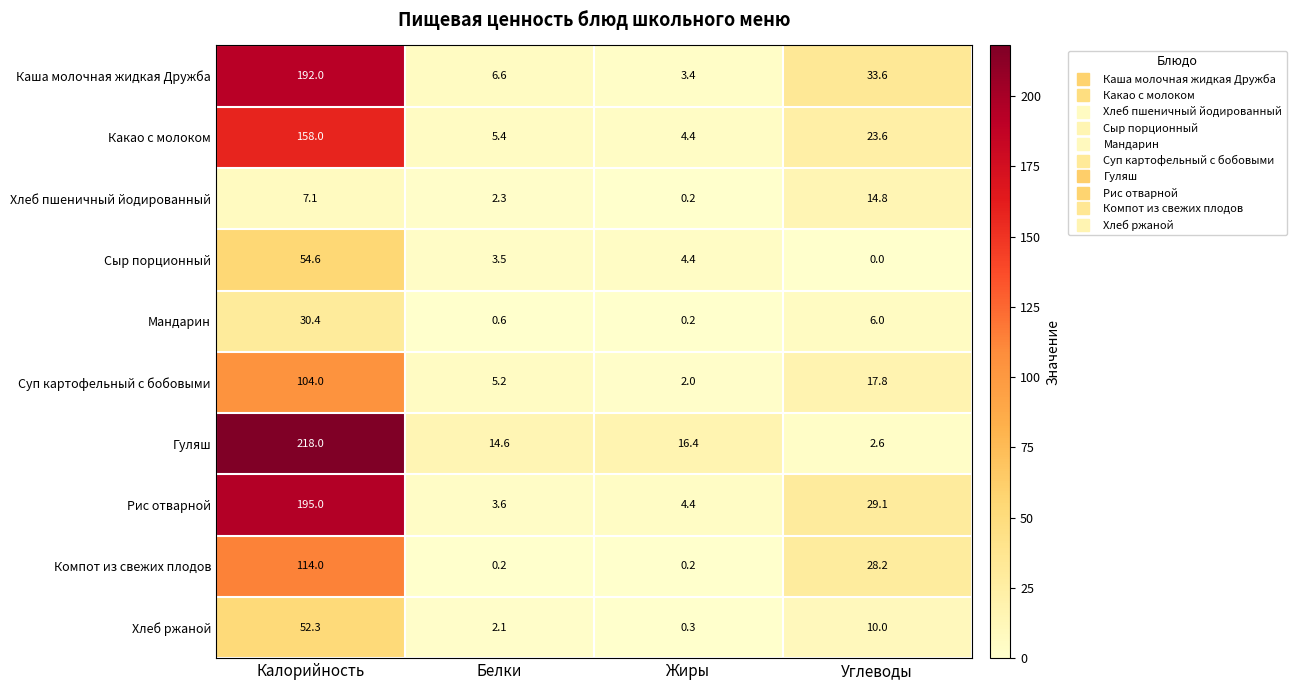

At which label does Гуляш first exceed 16?

Калорийность